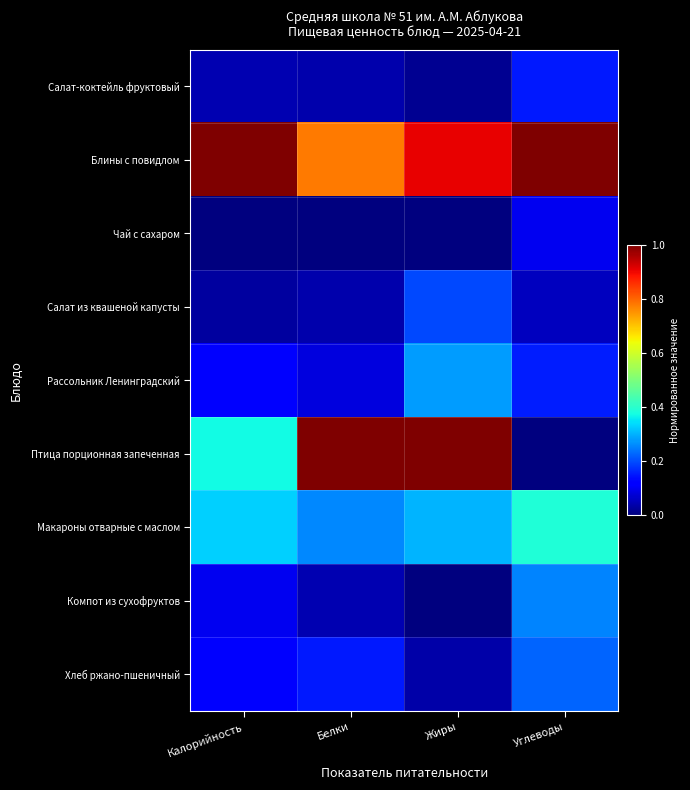

Reading left to right, transcribe all the data shown in this chart.

Салат-коктейль фруктовый: Калорийность=0.0	Белки=0.0	Жиры=0.0	Углеводы=0.2
Блины с повидлом: Калорийность=1.0	Белки=0.8	Жиры=0.9	Углеводы=1.0
Чай с сахаром: Калорийность=0.0	Белки=0.0	Жиры=0.0	Углеводы=0.1
Салат из квашеной капусты: Калорийность=0.0	Белки=0.0	Жиры=0.2	Углеводы=0.1
Рассольник Ленинградский: Калорийность=0.1	Белки=0.1	Жиры=0.3	Углеводы=0.2
Птица порционная запеченная: Калорийность=0.4	Белки=1.0	Жиры=1.0	Углеводы=0.0
Макароны отварные с маслом: Калорийность=0.3	Белки=0.3	Жиры=0.3	Углеводы=0.4
Компот из сухофруктов: Калорийность=0.1	Белки=0.0	Жиры=0.0	Углеводы=0.3
Хлеб ржано-пшеничный: Калорийность=0.1	Белки=0.2	Жиры=0.0	Углеводы=0.2